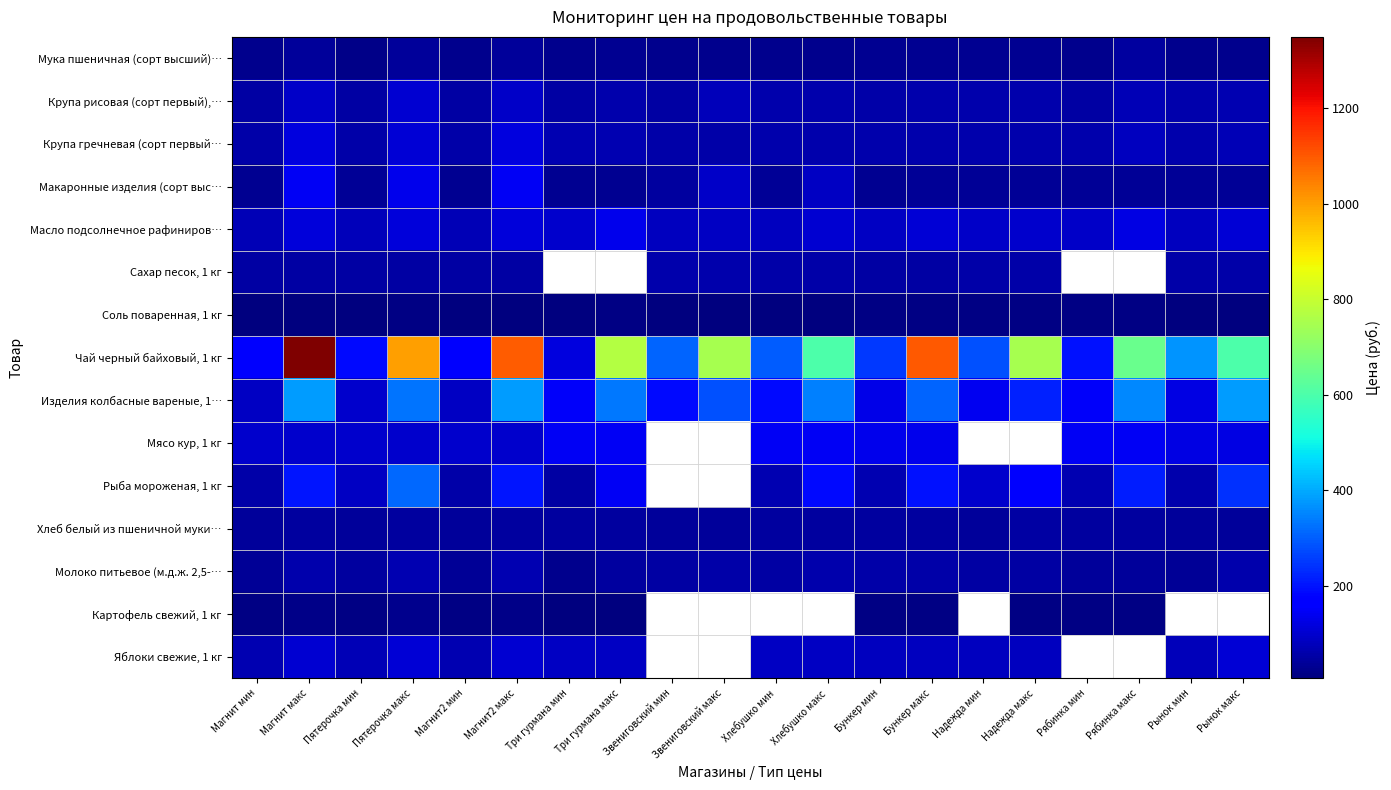

What is the spread (max minus min) of values at Рябинка макс?

636.0